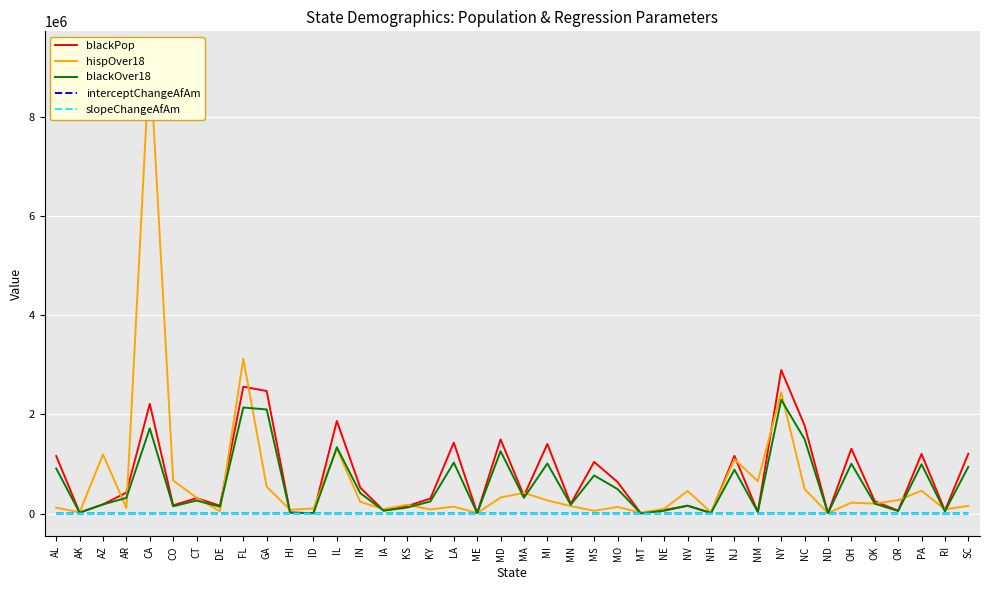

The value of hispOver18 at MI is 399608.1. True or false?

False